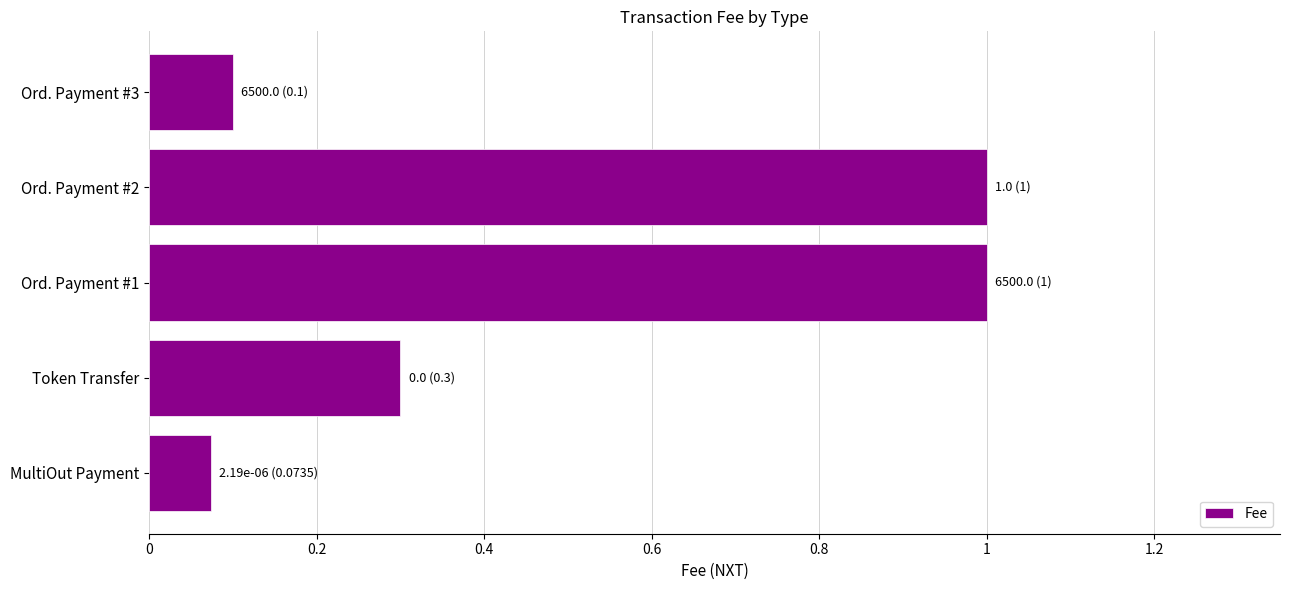

What is the change in value from Token Transfer to Ord. Payment #1?

+0.7